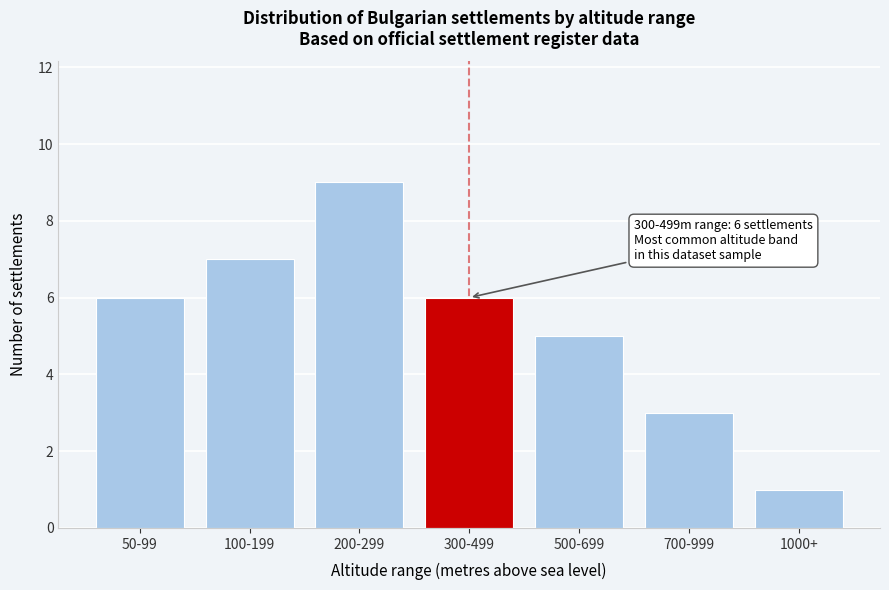

Reading left to right, extract all data points from this chart.

6	7	9	6	5	3	1